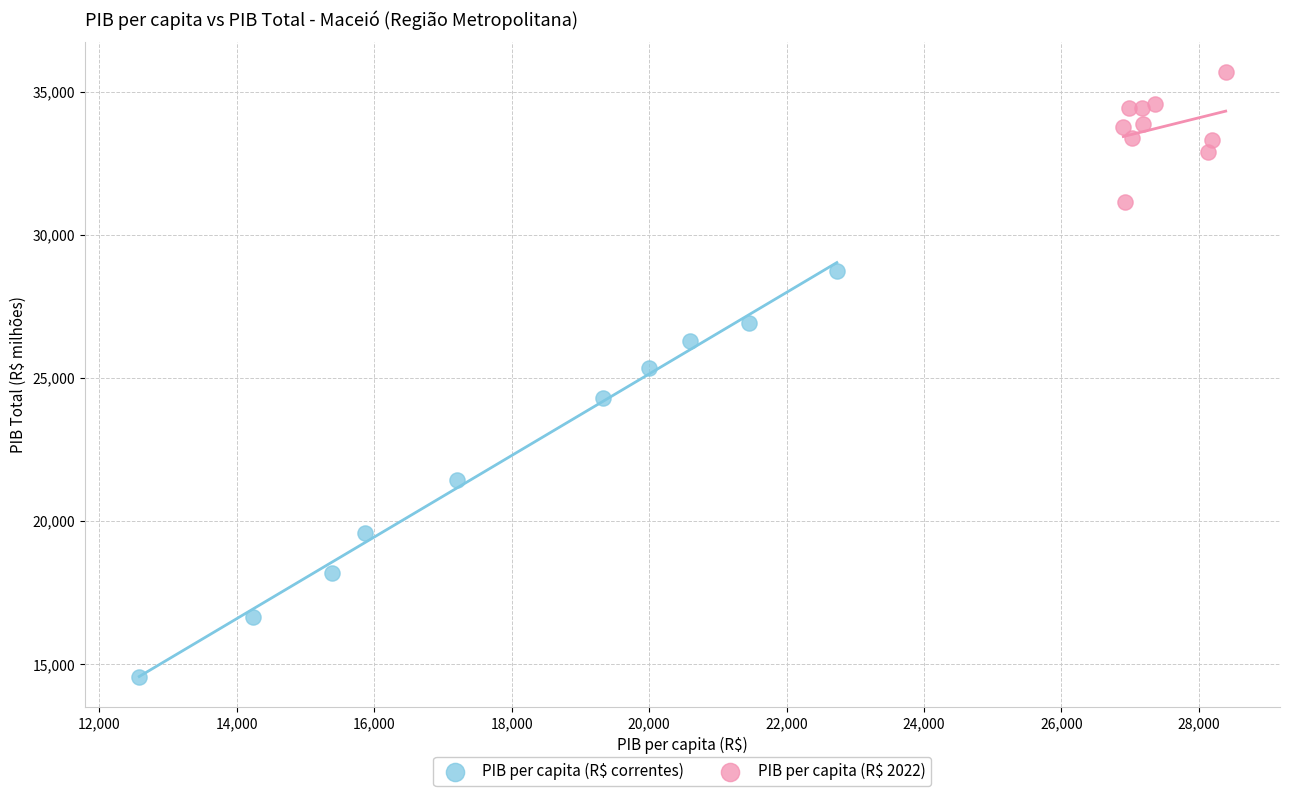

Which series contains the highest Y value?

PIB per capita (R$ 2022)